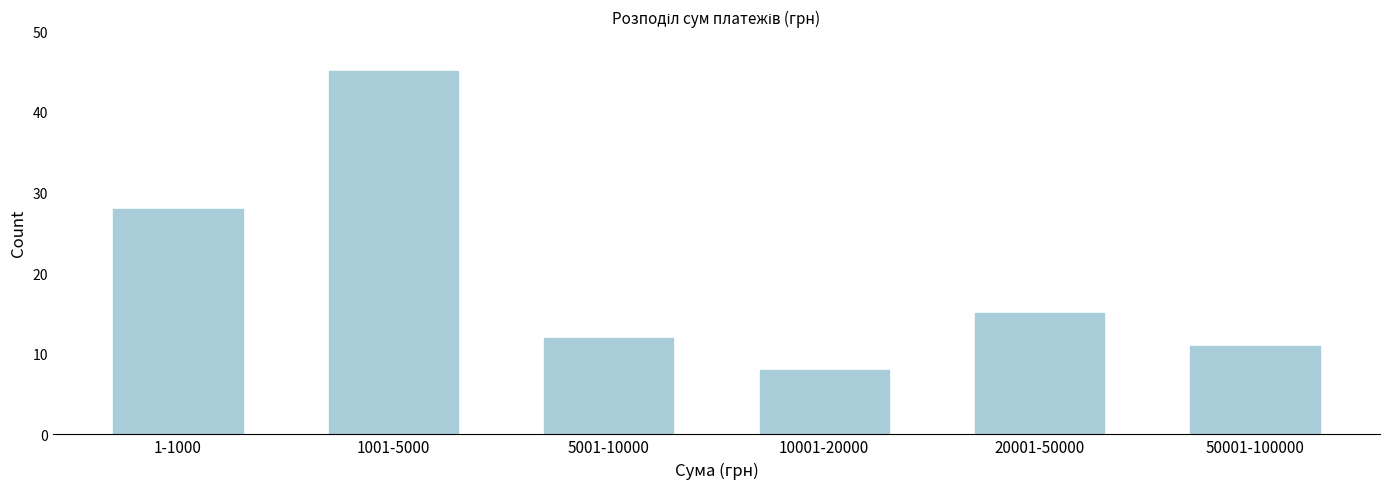

Reading left to right, list all the values displayed in this chart.

28	45	12	8	15	11